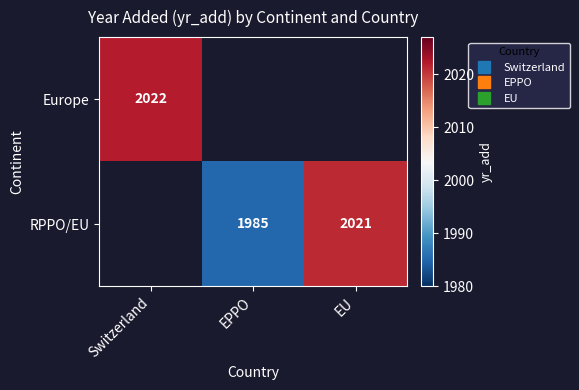

How many data points in RPPO/EU are above 1985?

1